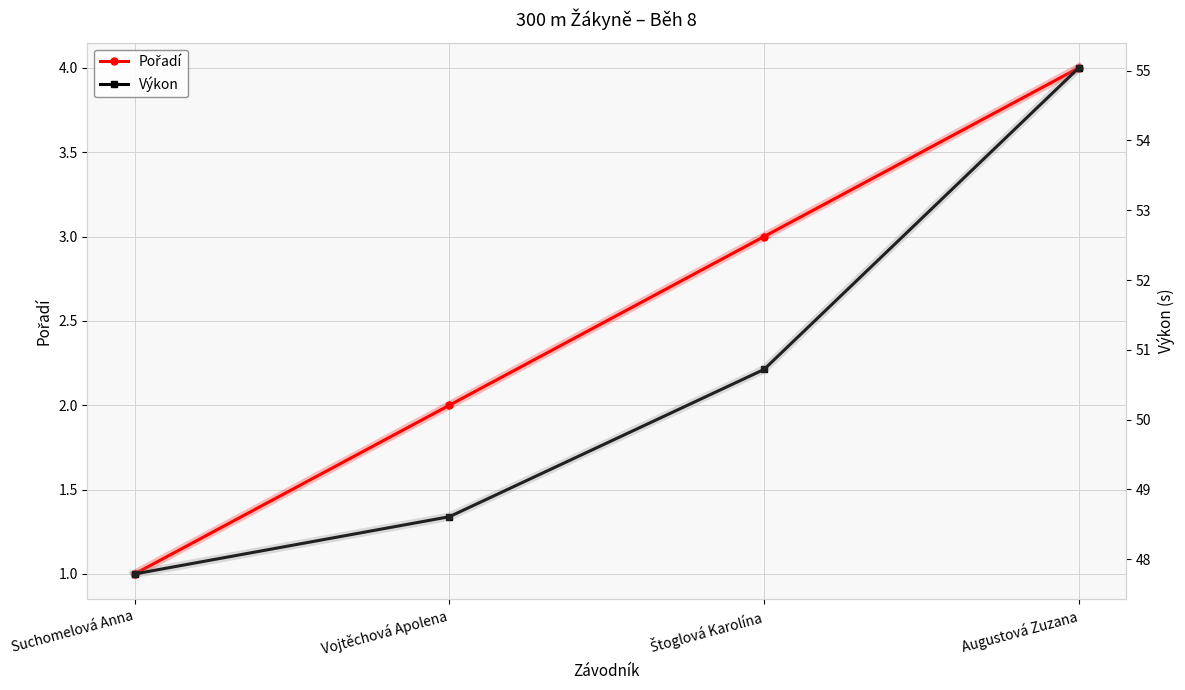

List the series in order of their overall mean, lowest first.

Pořadí, Výkon